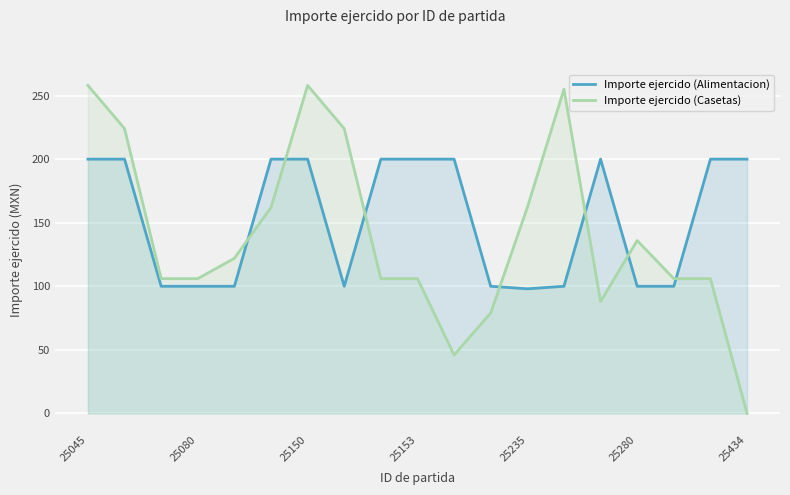

In Importe ejercido (Alimentacion), how many points are higher than both neighbors (excluding endpoints)?

1